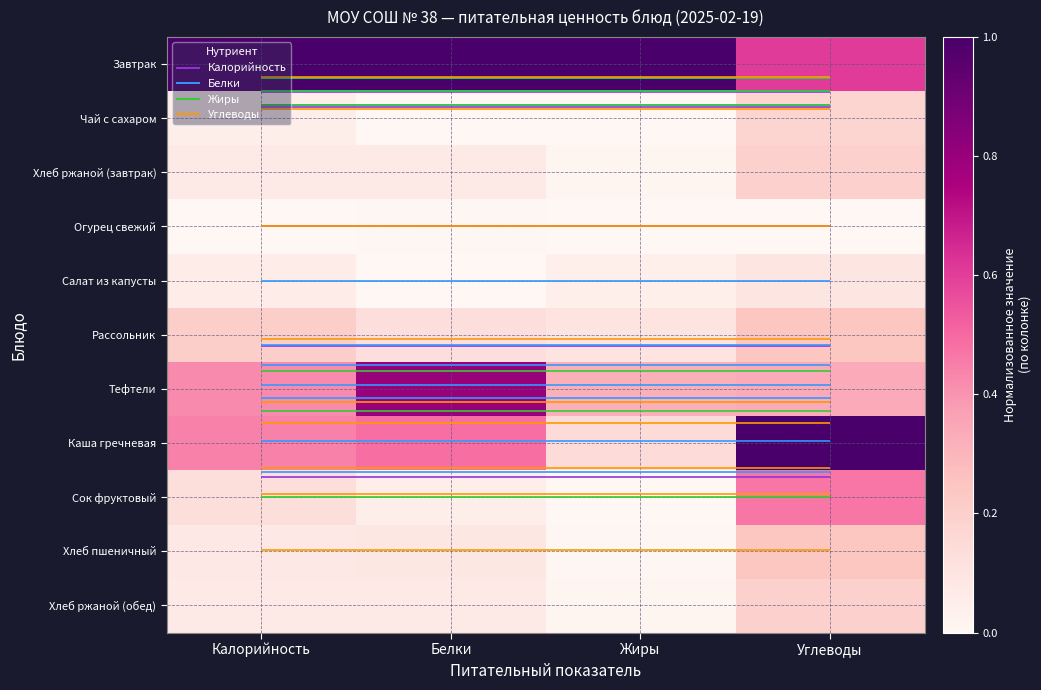

Is the value of Сок фруктовый at Калорийность greater than the value of Чай с сахаром at Жиры?

Yes